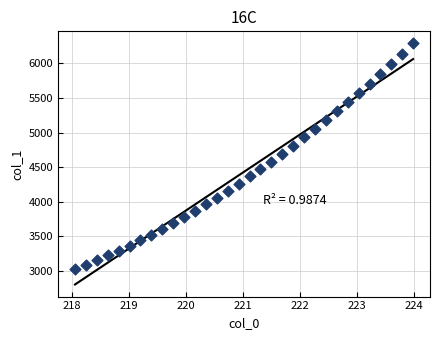

What is the range of Y values (max minus min)?

3268.7